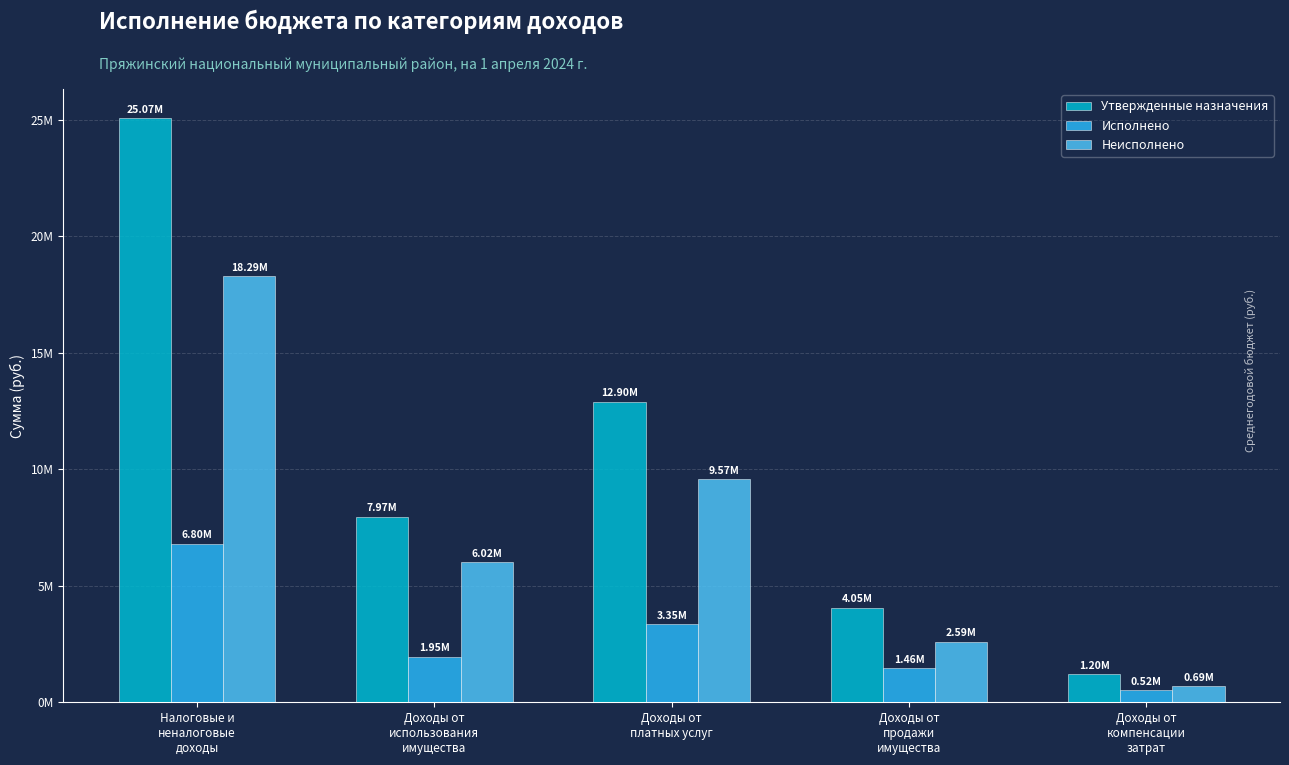

The Исполнено series shows 3066275.0 at Доходы от
использования
имущества. True or false?

False